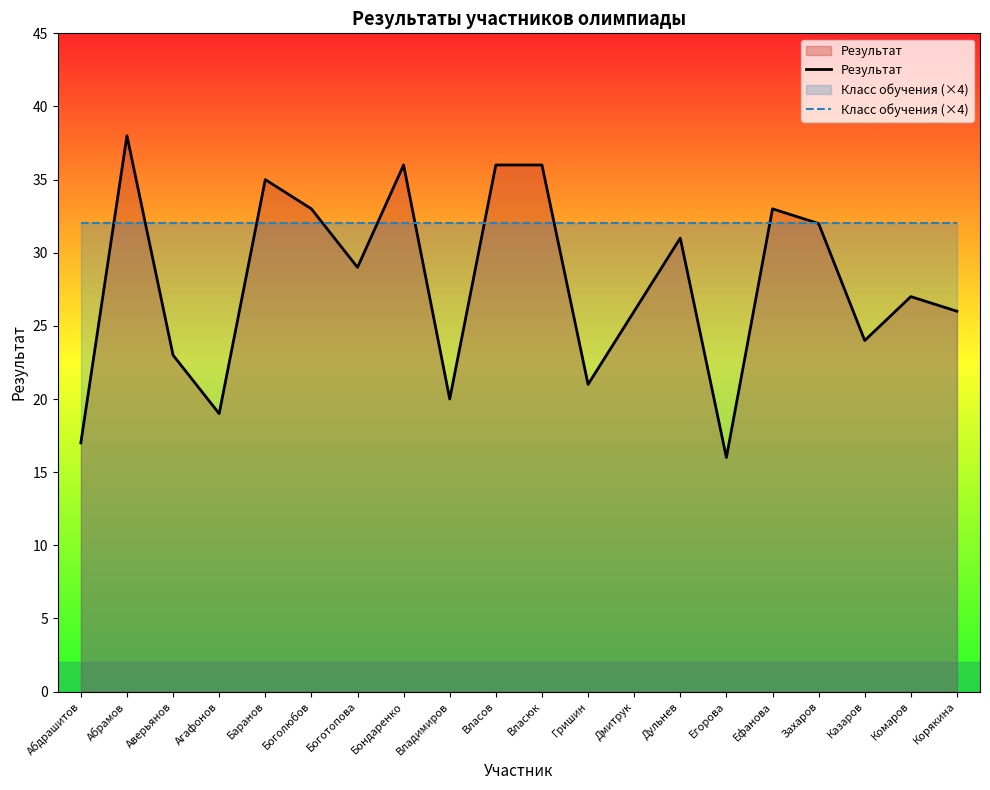

At which category is the sum across all series the highest?

Абрамов